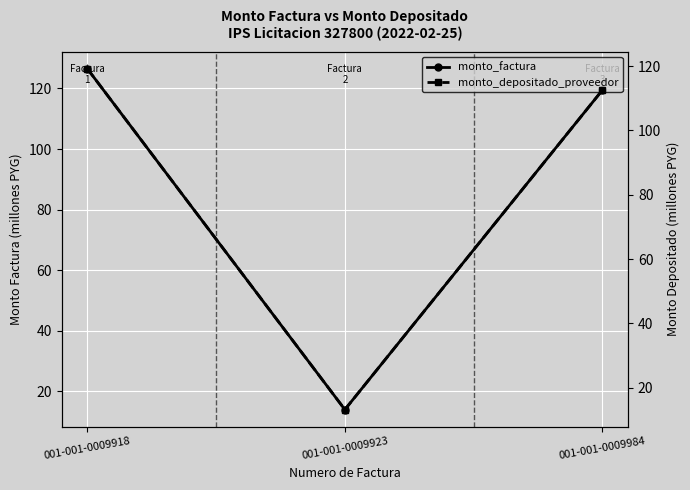

Where is monto_depositado_proveedor nearest to the value 66?

001-001-0009984